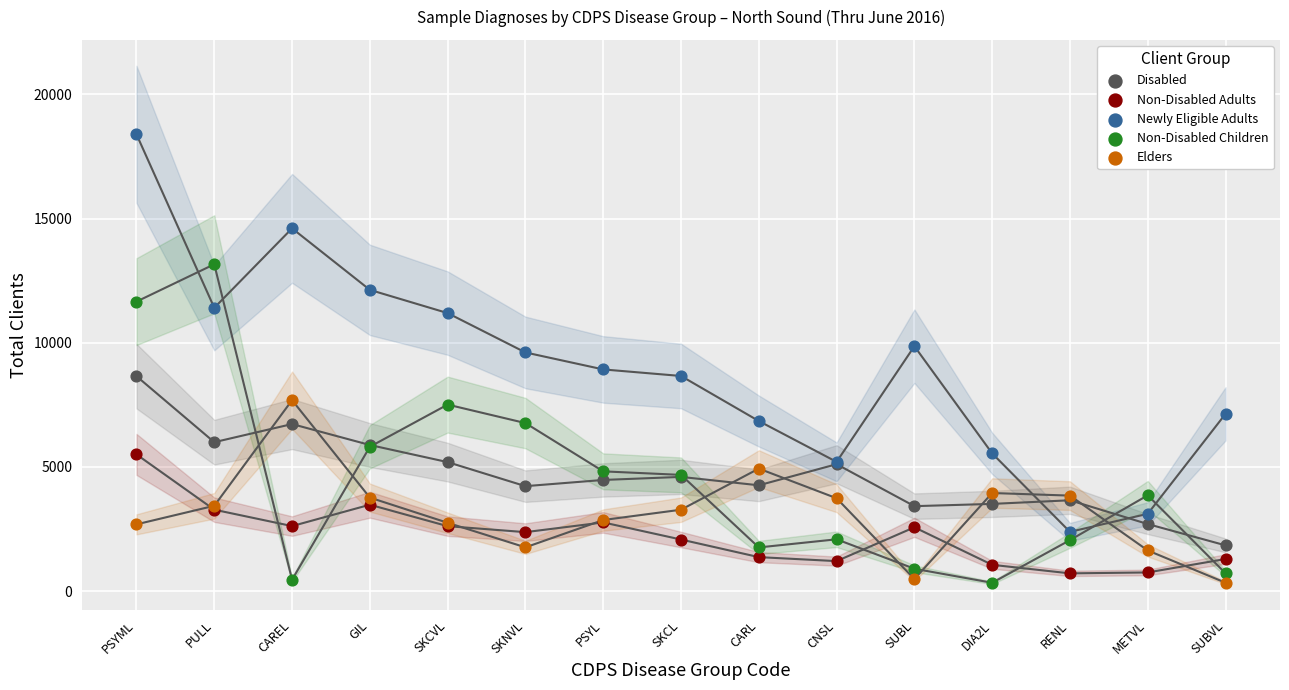

In the Newly Eligible Adults series, what Y value is closest to 10388?

9860